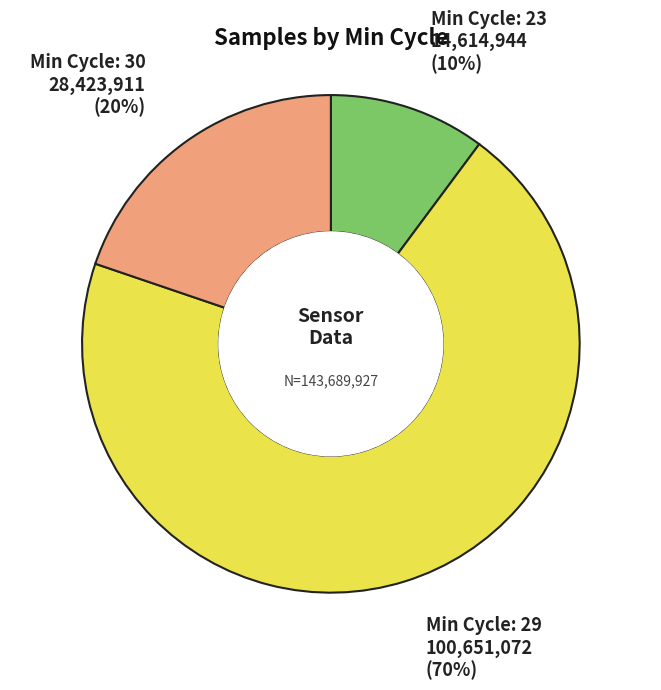

To the nearest percent, what is the difference between the largest and smallest slice percentages?

60%